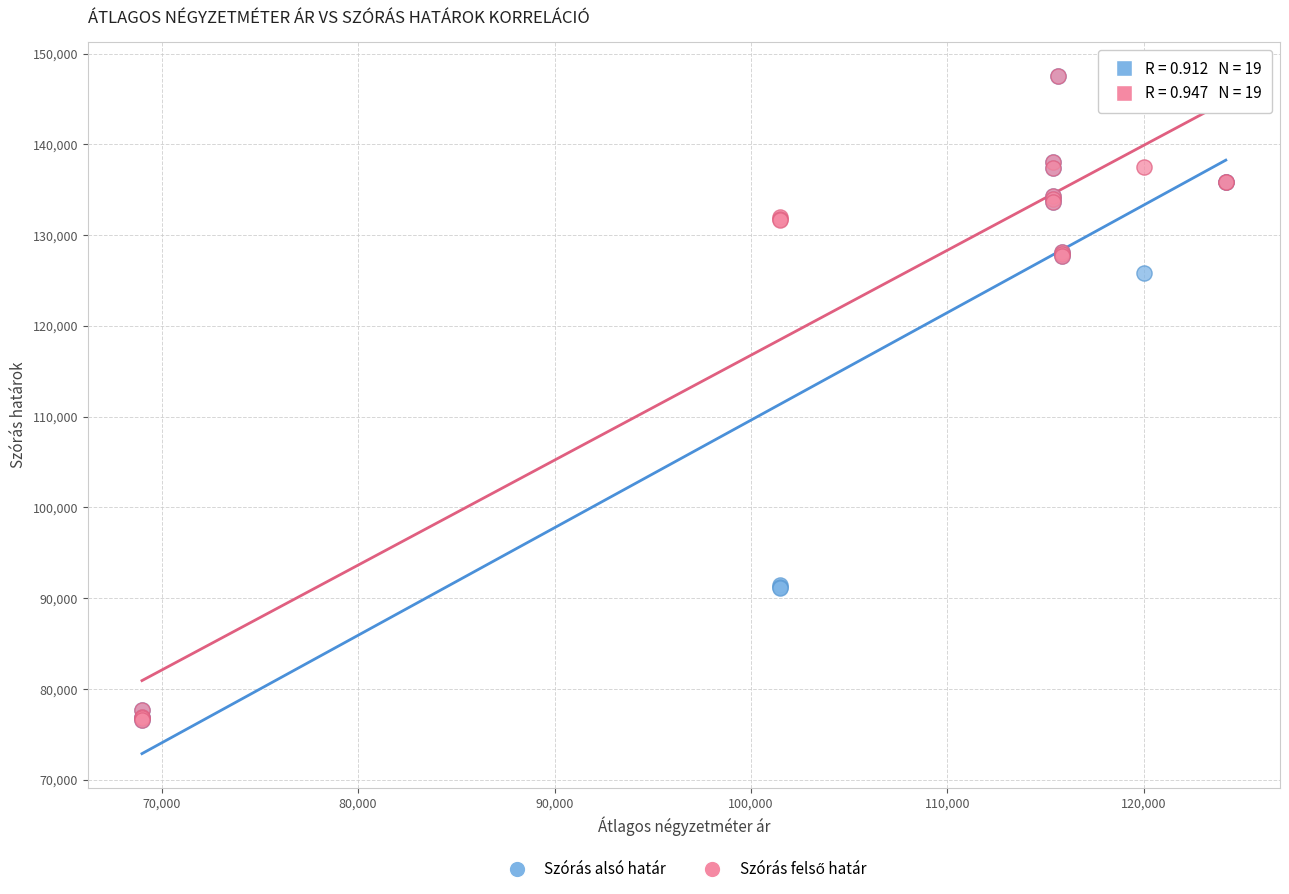

Across all series, what Y value is closest to 112074?

125771